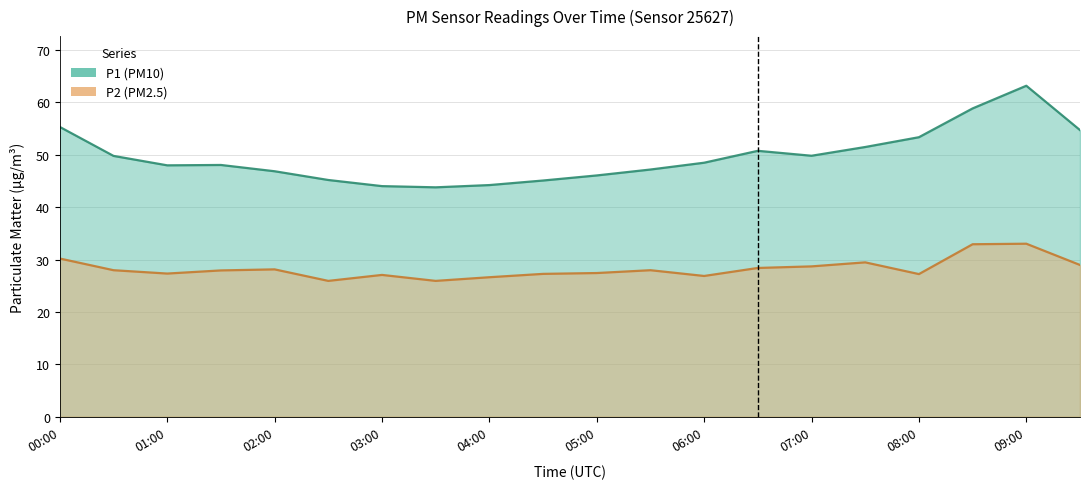

What is the average value of the P1 series?

49.7